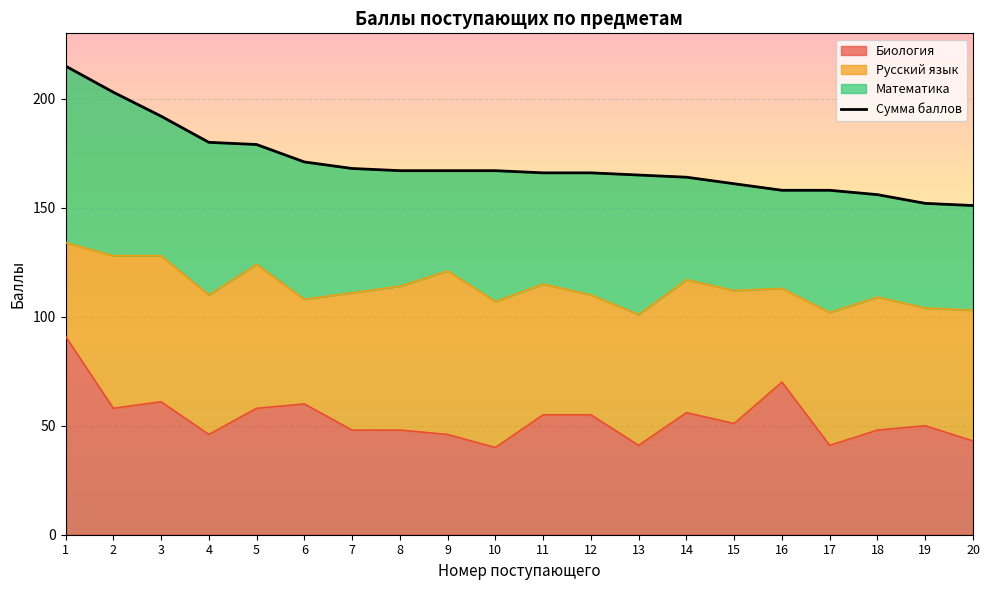

How many values are below 167?

10